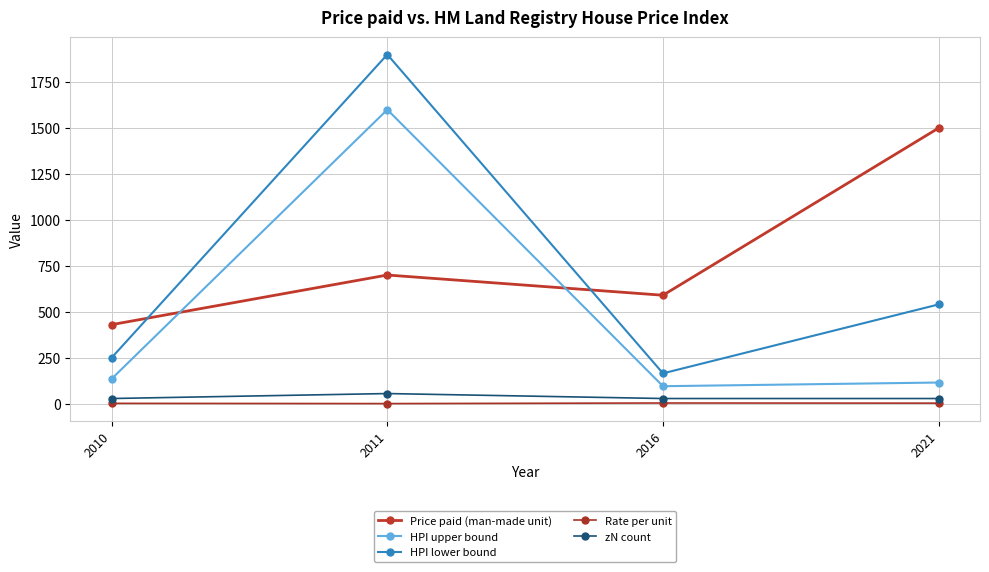

How many lines are shown in the chart?

5